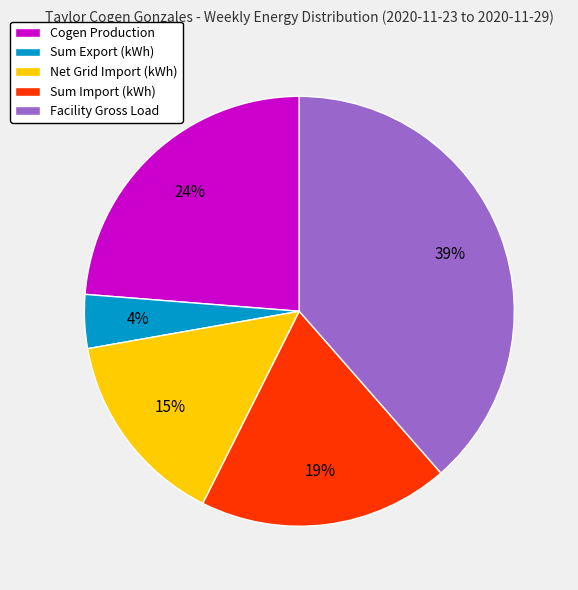

Count the number of slices in the pie.

5